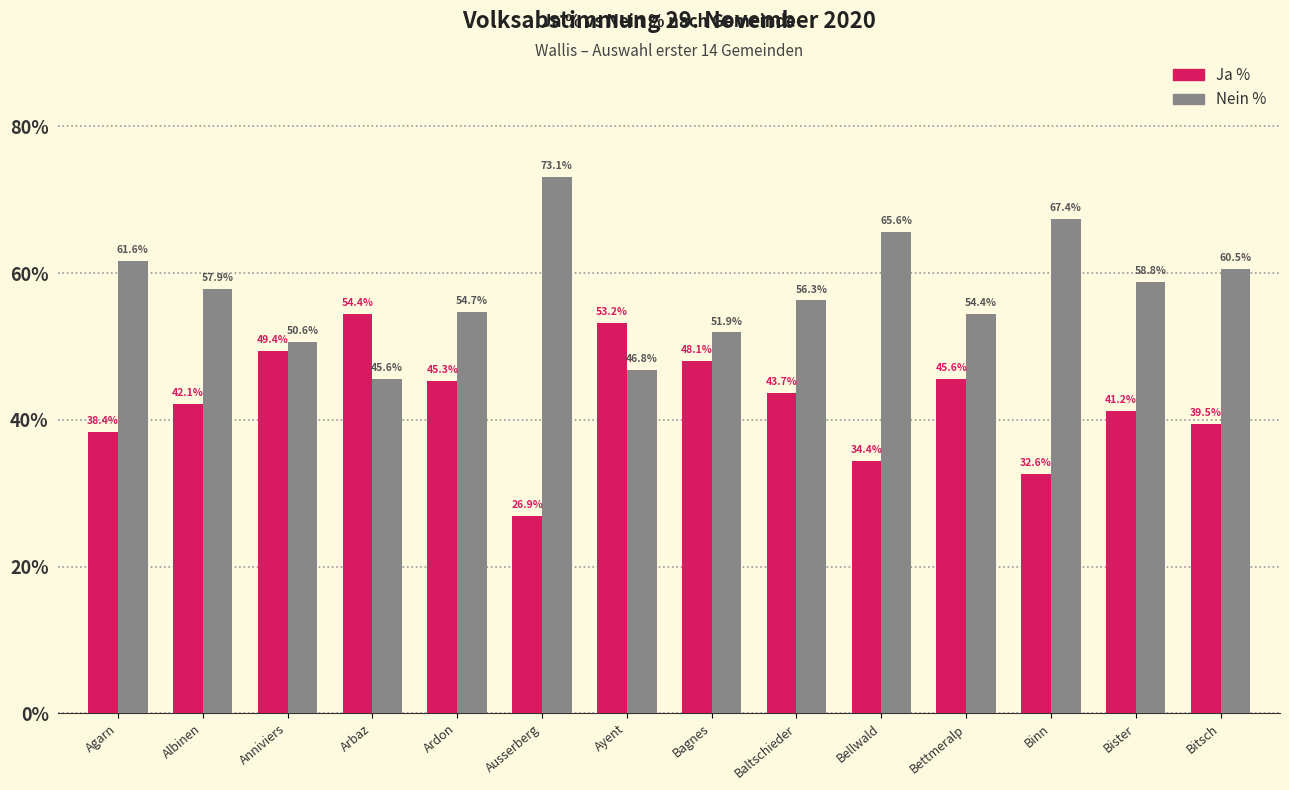

What is the difference between the maximum and minimum values in the Ja % series?

27.5